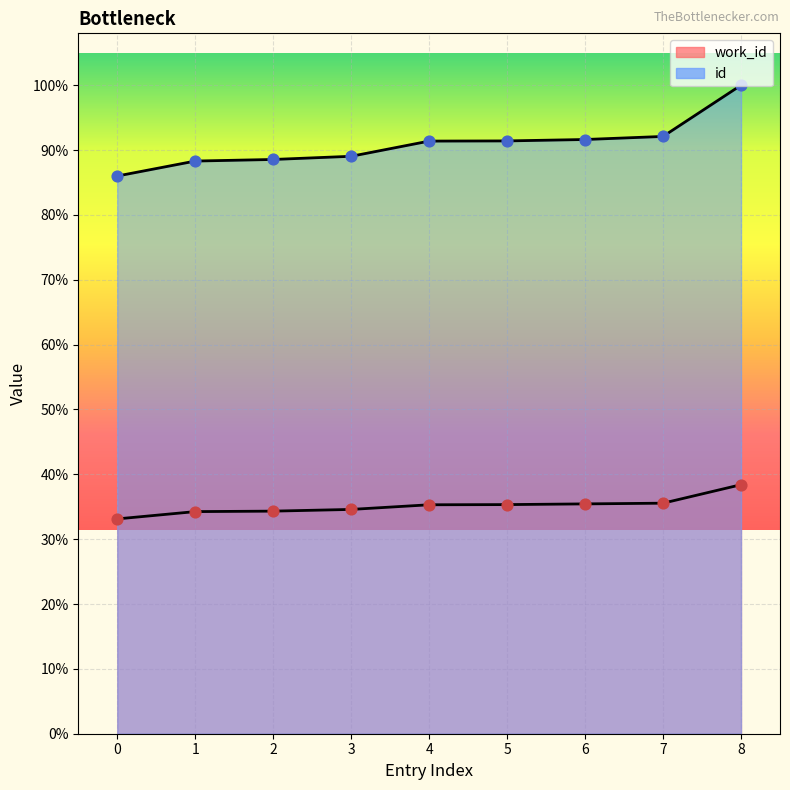

Which series has the widest spread of Y values?

id